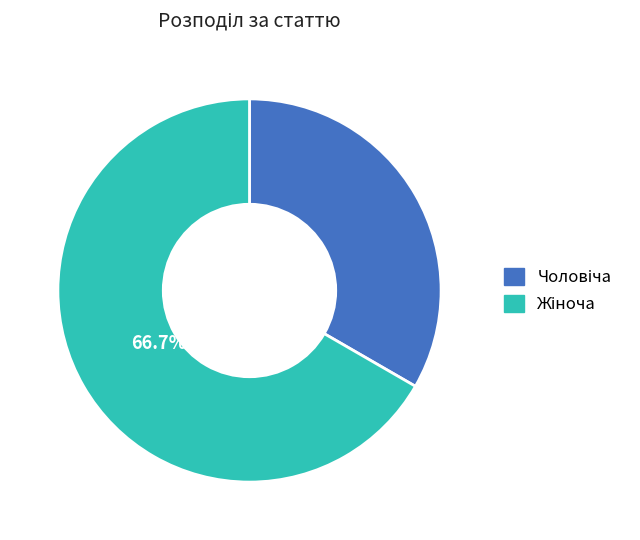

Is there any slice that represents more than half of the pie?

Yes